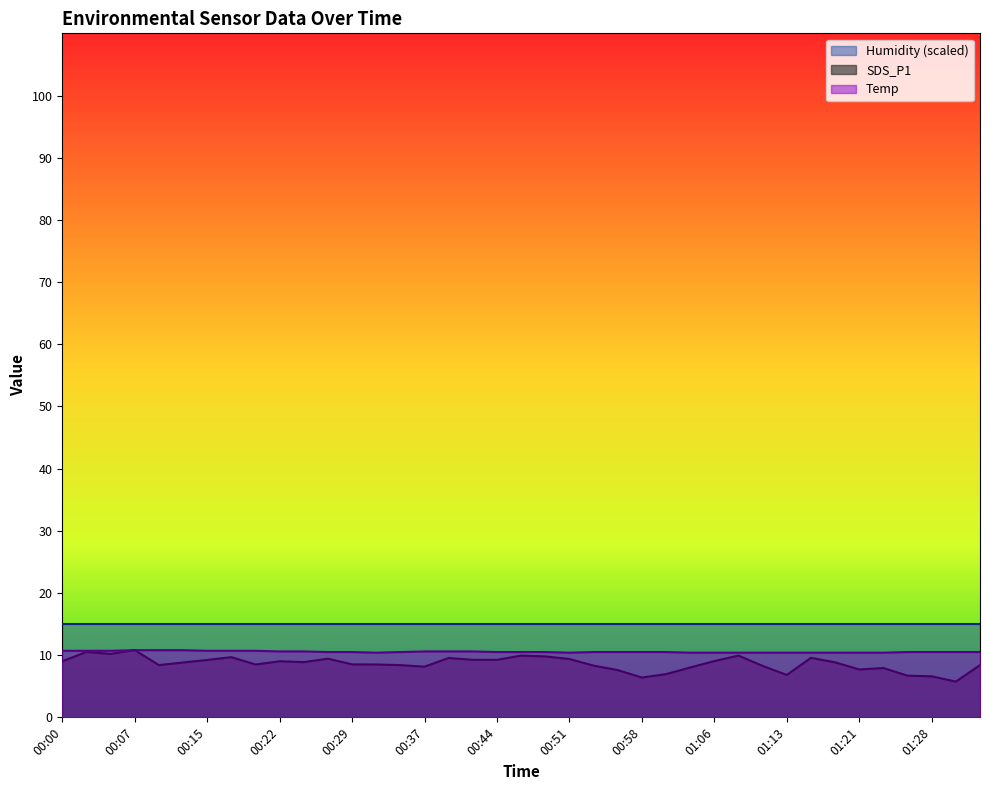

Is it true that SDS_P1 equals 10.6 at 00:37?

False